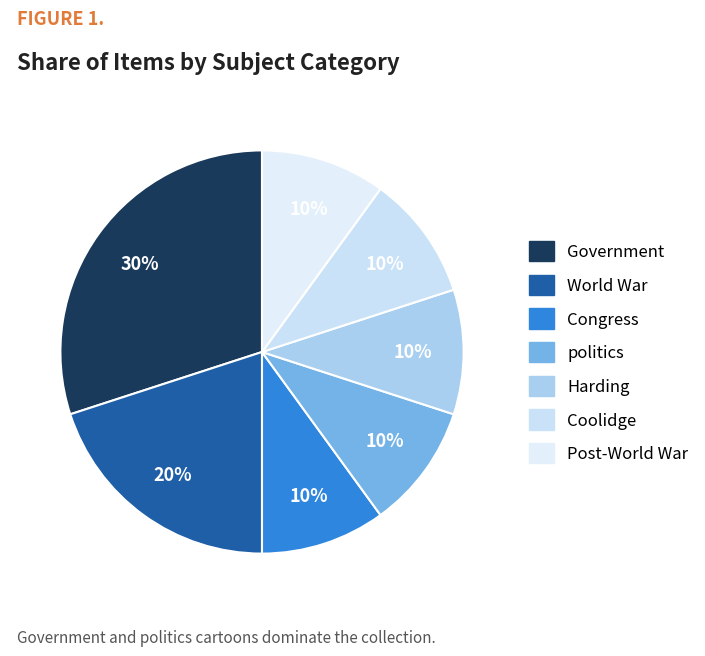

Between Congress and World War, which is larger?

World War